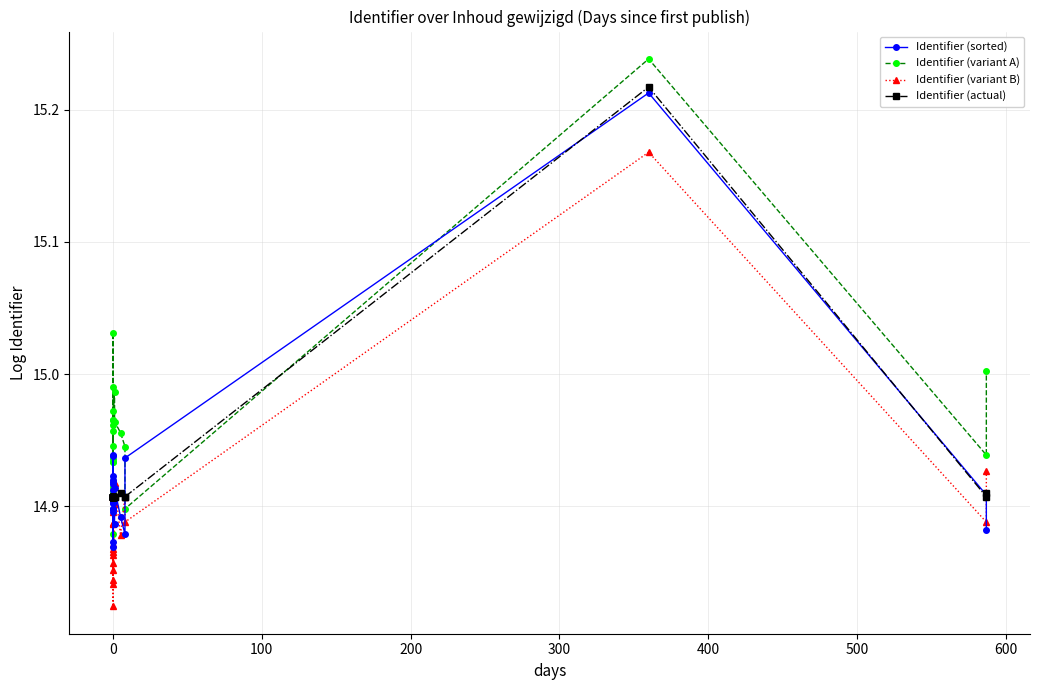

In Identifier (actual), how many points are higher than both neighbors (excluding endpoints)?

7